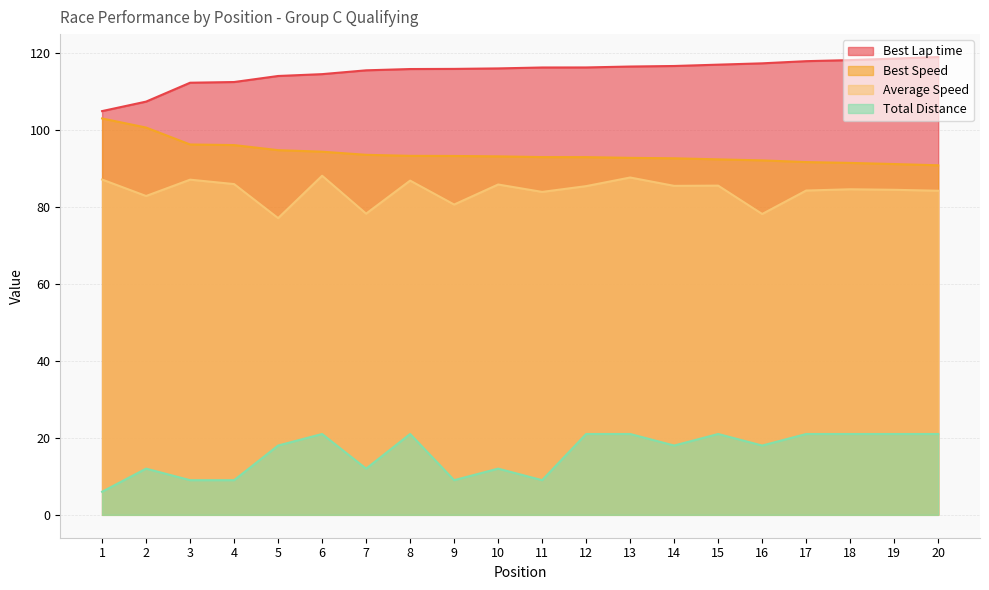

True or false: Total Distance and Best Speed intersect in this chart.

False